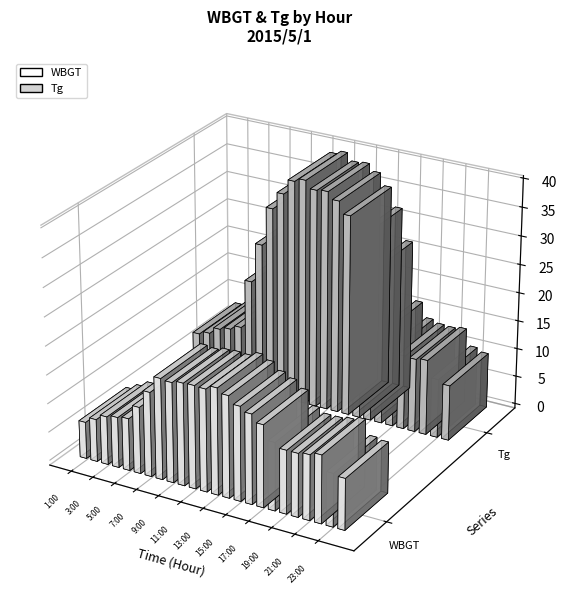

True or false: WBGT has a value of 8.8 at 4:00.

True